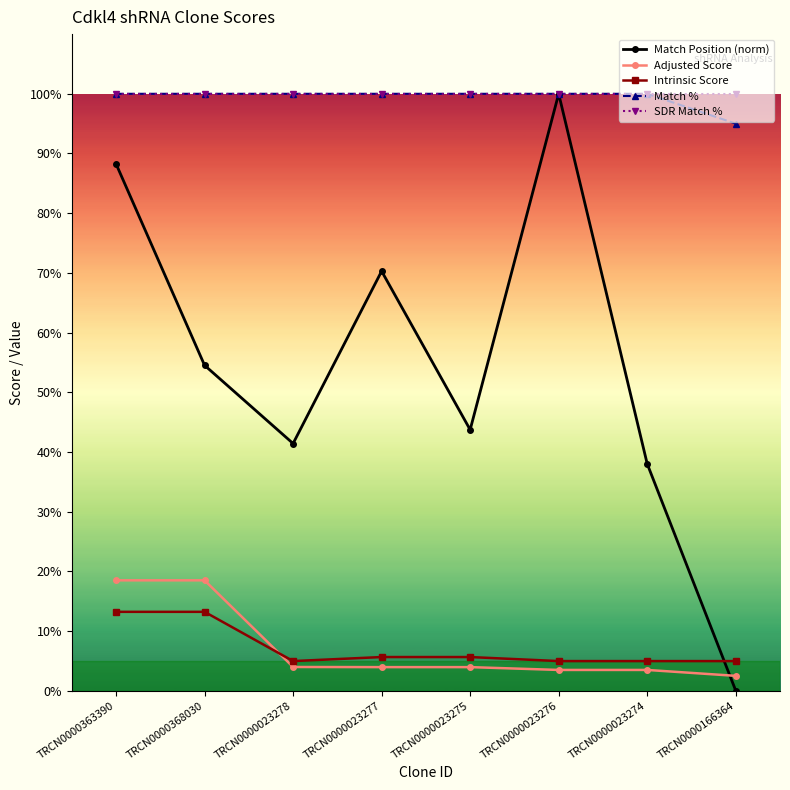

What is the label of the 6th point from the left?

TRCN0000023276